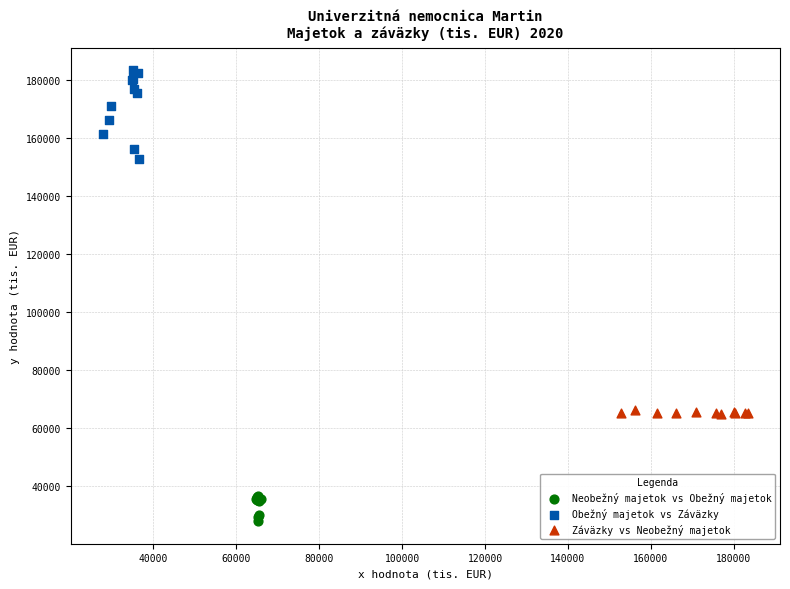

Which series reaches the minimum Y coordinate?

Neobežný majetok vs Obežný majetok